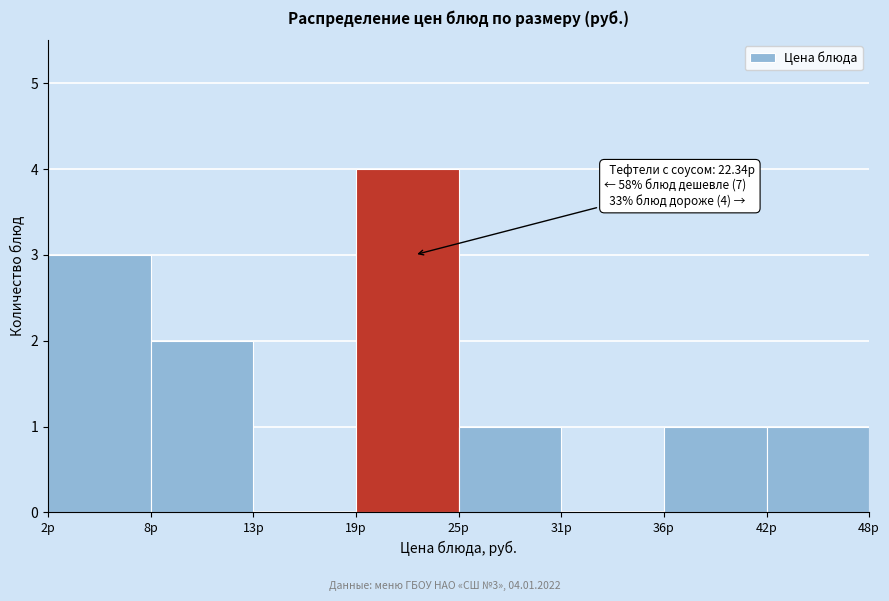

Which range on the x-axis has the tallest bar?

19 to 25